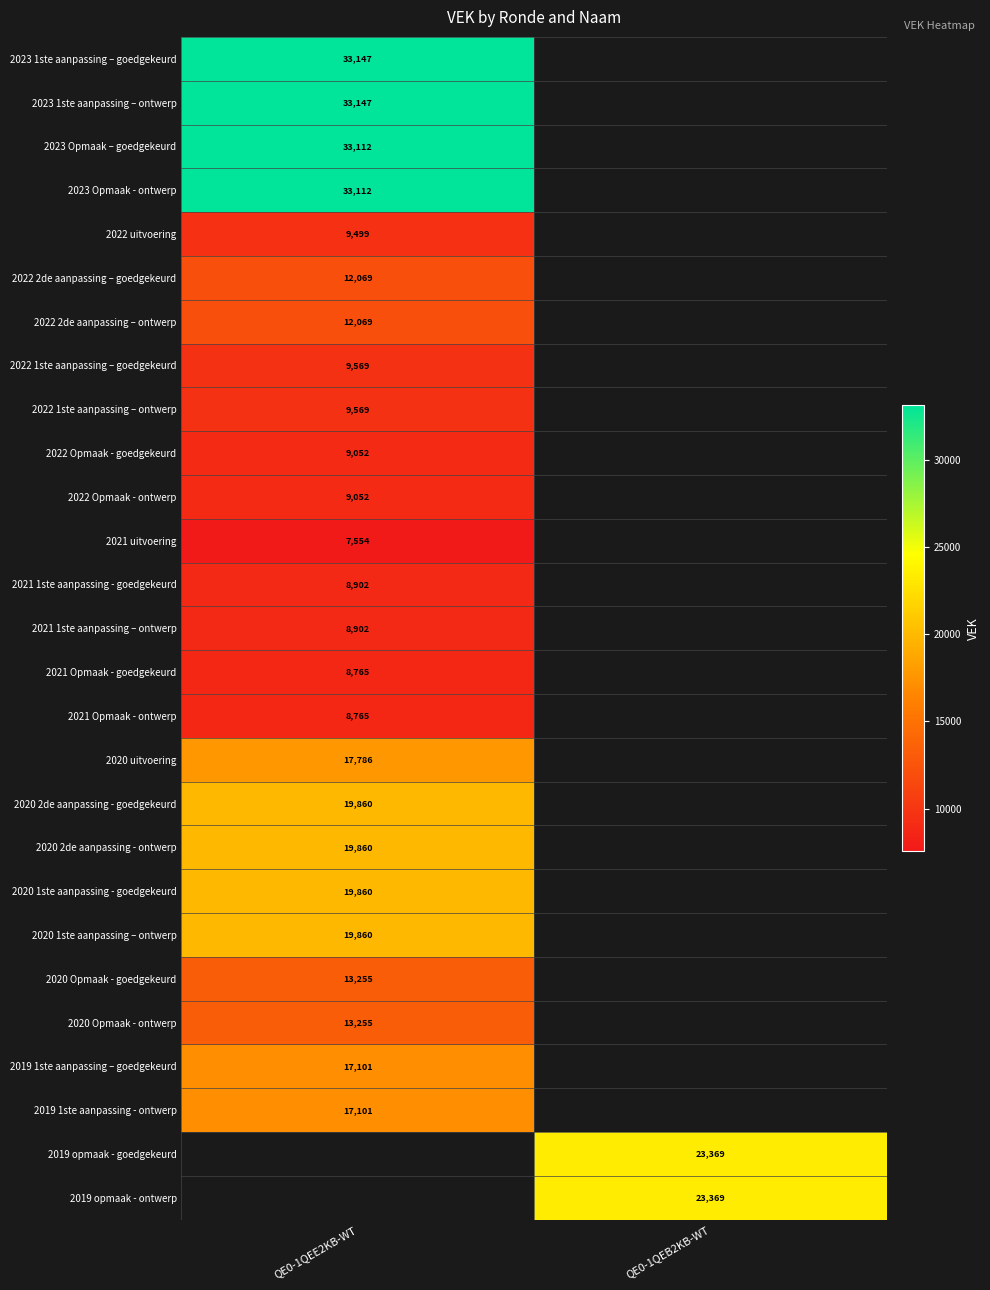

At how many categories does at least one series exceed 32730?

1